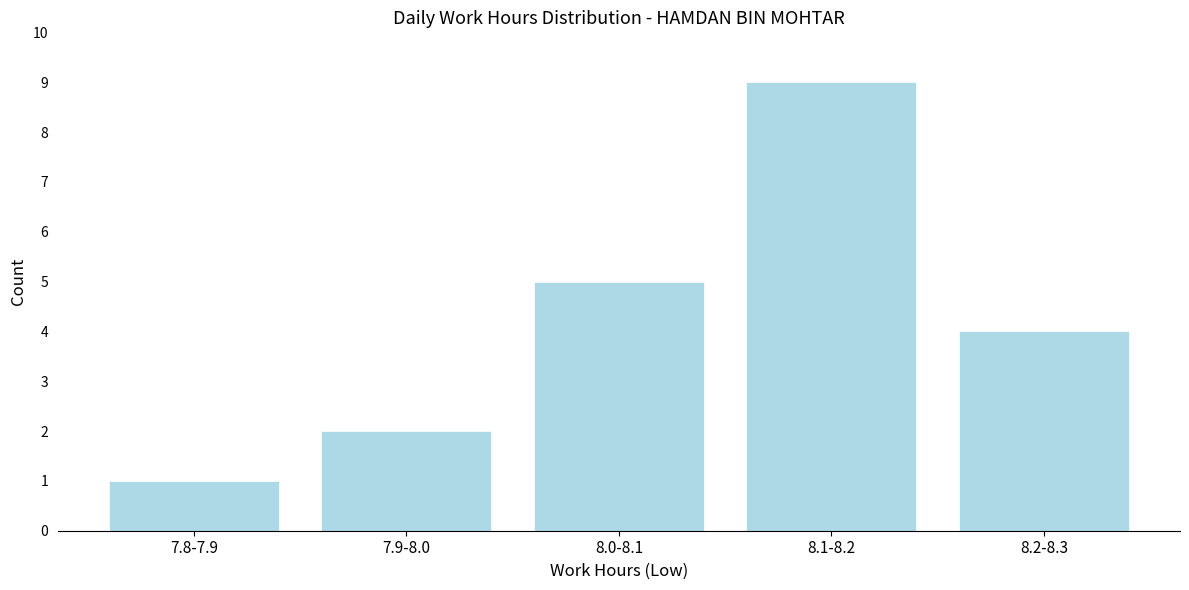

Reading left to right, list all the values displayed in this chart.

1	2	5	9	4